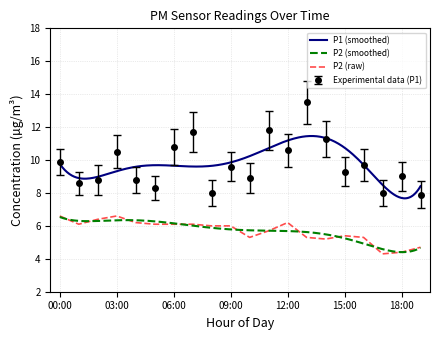

Is the value of P2 at 12:00 greater than the value of P1 at 00:00?

No